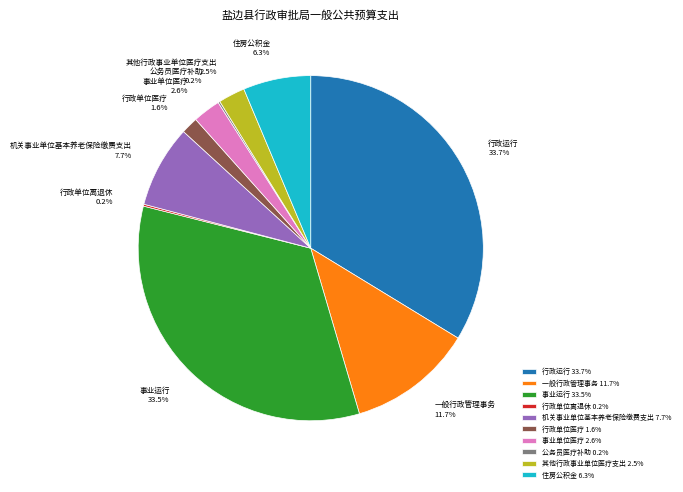

To the nearest percent, what percentage of the pie is 住房公积金?

6%